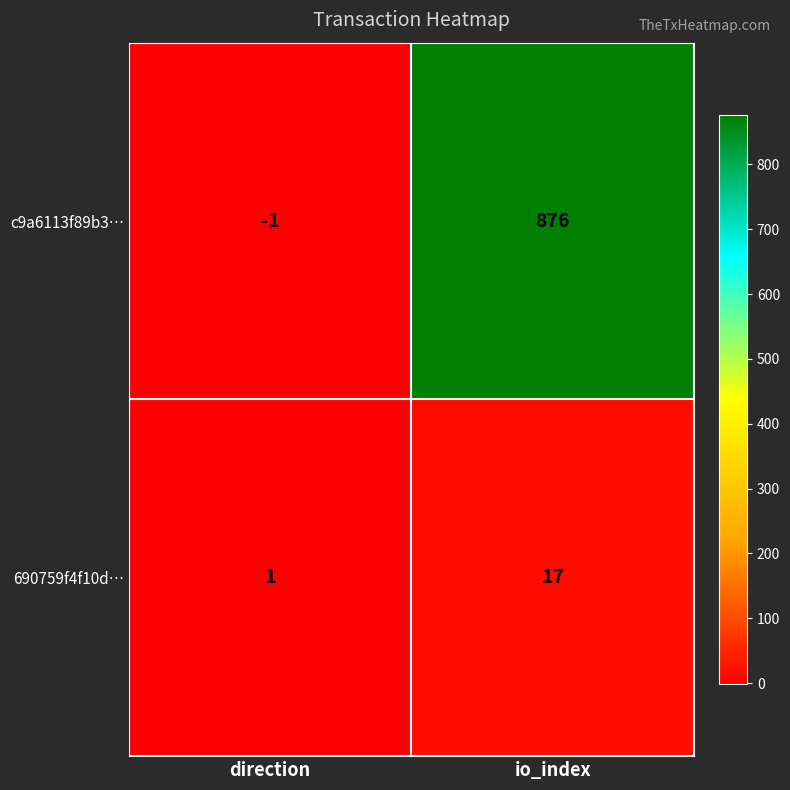

True or false: c9a6113f89b3… has a value of 876 at io_index.

True